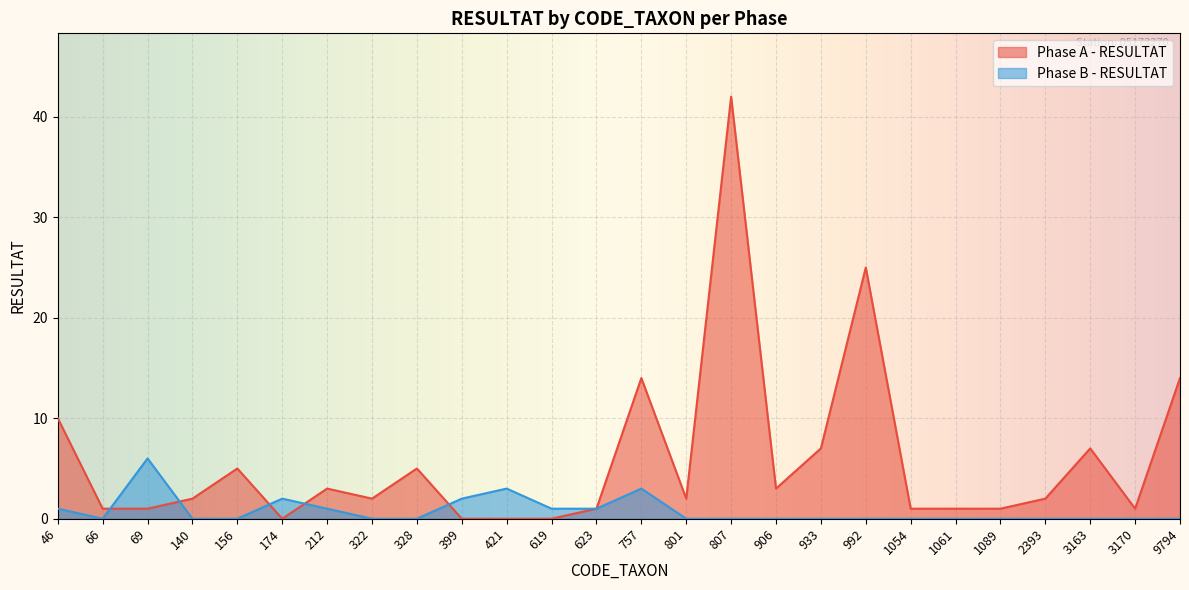

At 140, list the series in order from largest to smallest.

Phase A - RESULTAT, Phase B - RESULTAT